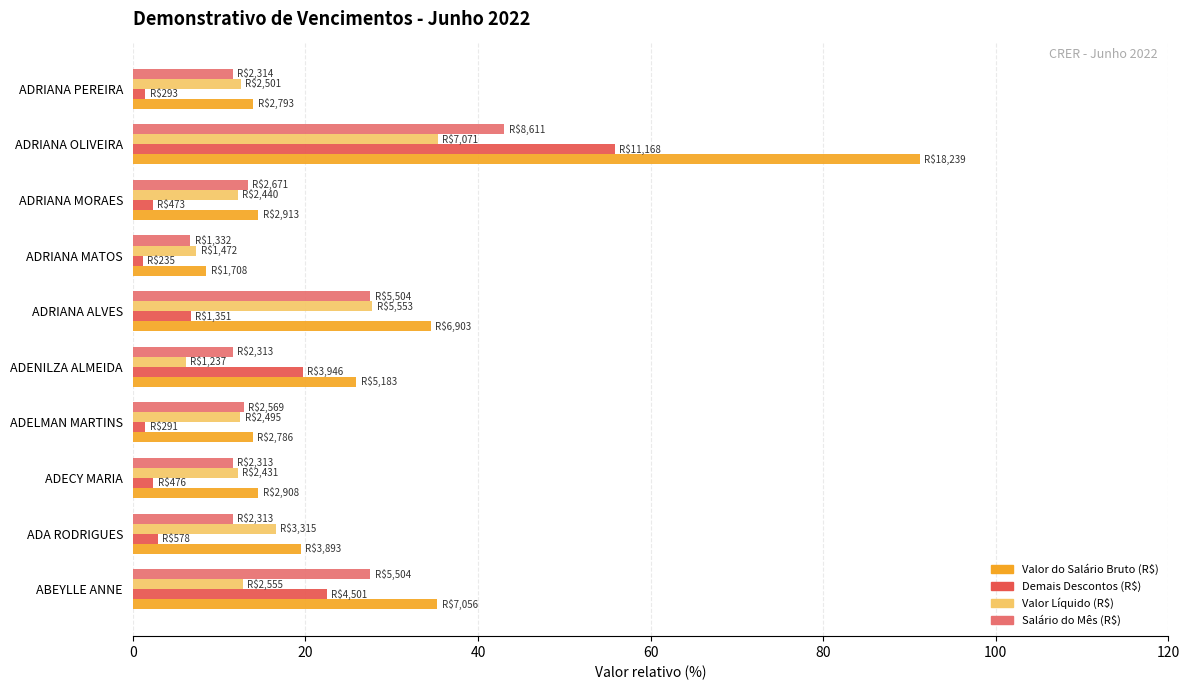

The value of Valor Líquido (R$) at ADELMAN MARTINS is 20.4. True or false?

False